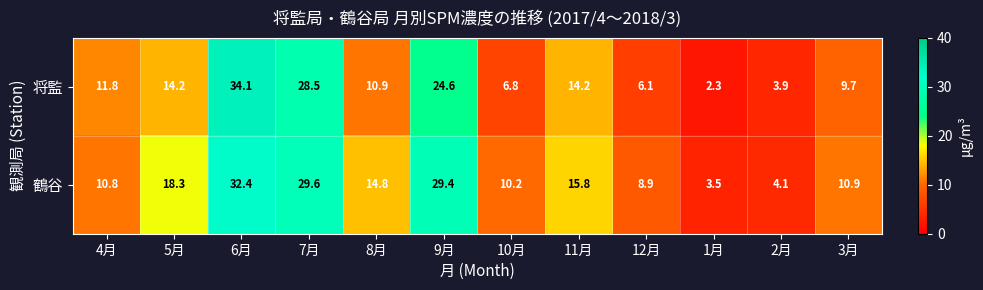

How many data points does each series have?

12